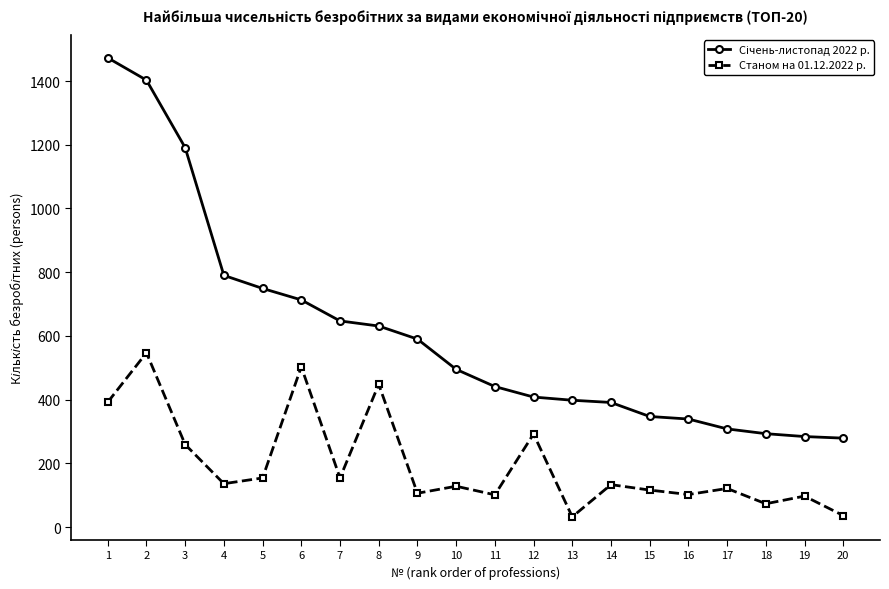

What is the difference between the Станом на 01.12.2022 р. values at 2 and 6?

44